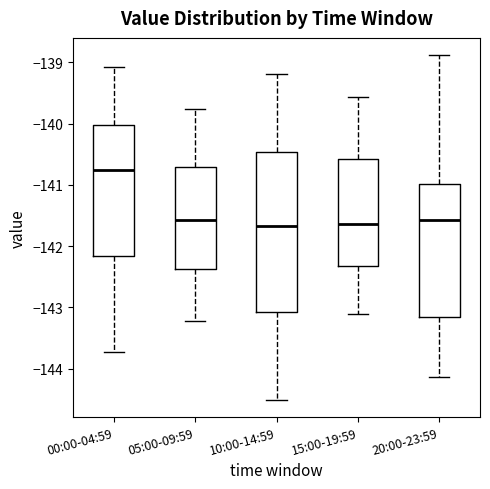

Reading left to right, transcribe this box plot: for each box, give where its median line is, the range the box spans, and where its two whiskers end, as read against the y-axis. The values are not printed on the chart, so give them approximately, as read against the axis.

00:00-04:59: median -140.8, box -142.2 to -140.0, whiskers -143.7 to -139.1
05:00-09:59: median -141.6, box -142.4 to -140.7, whiskers -143.2 to -139.8
10:00-14:59: median -141.7, box -143.1 to -140.5, whiskers -144.5 to -139.2
15:00-19:59: median -141.6, box -142.3 to -140.6, whiskers -143.1 to -139.6
20:00-23:59: median -141.6, box -143.2 to -141.0, whiskers -144.1 to -138.9